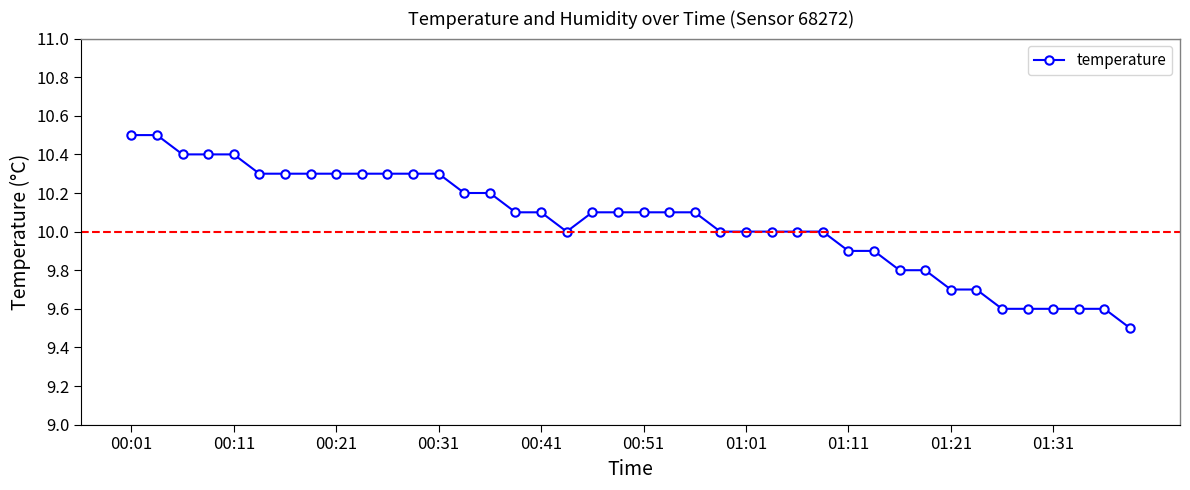

How many lines are shown in the chart?

1